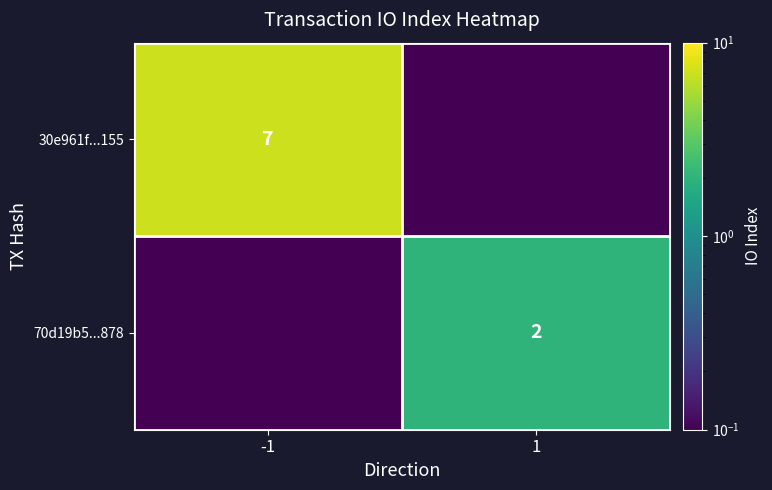

Is the value of 30e961f...155 at -1 greater than the value of 70d19b5...878 at 1?

Yes